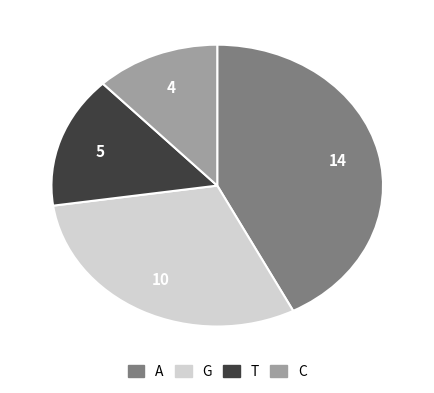

Which has a higher value, C or G?

G